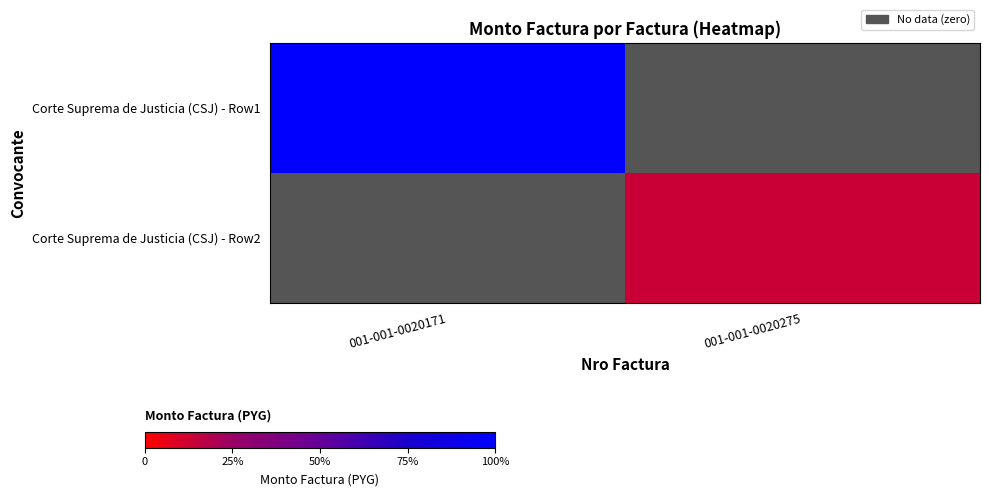

The value of Corte Suprema de Justicia (CSJ) - Row1 at 001-001-0020171 is 561680792.0. True or false?

True